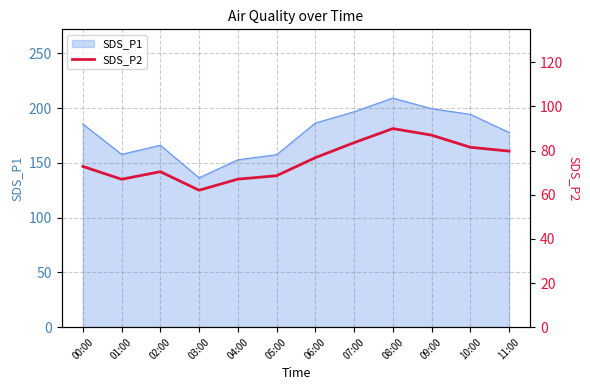

What is the difference between the maximum and minimum values?

27.9